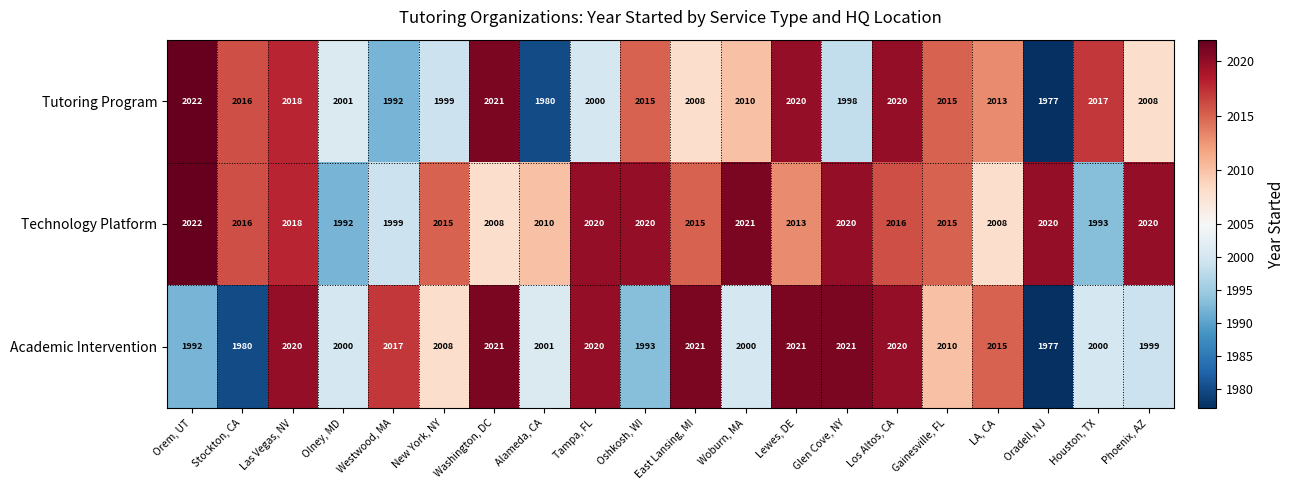

What is the sum of the Tutoring Program values at Oshkosh, WI and Olney, MD?

4016